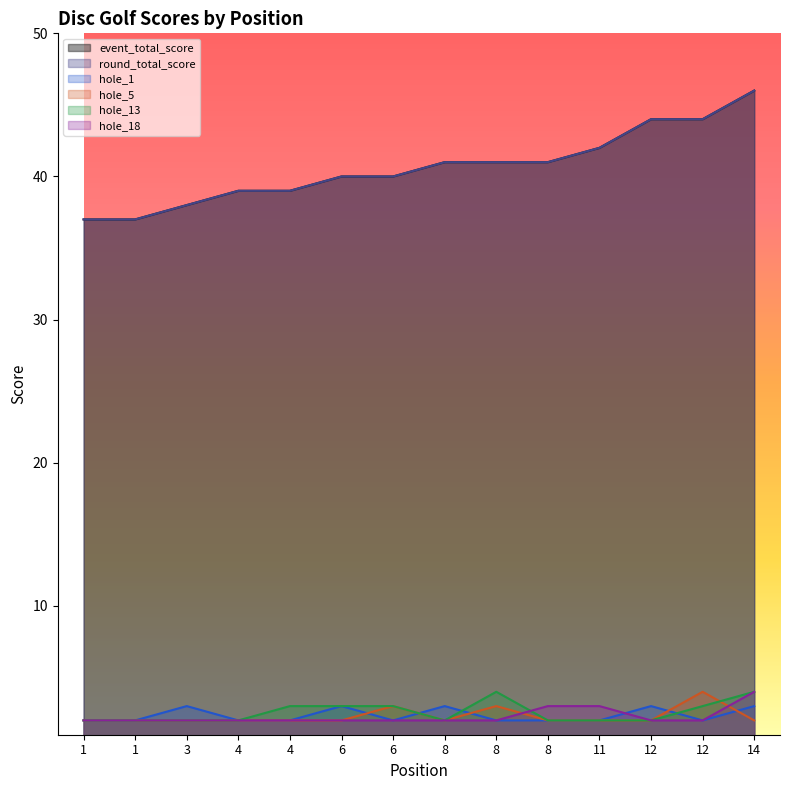

What is the value of the hole_1 point at the 1st from the left?

2